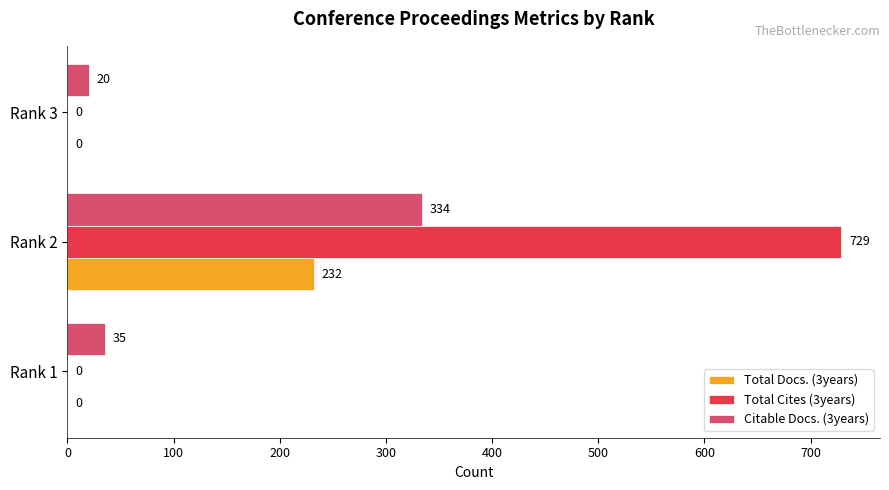

What is the total value across all series at Rank 1?

35